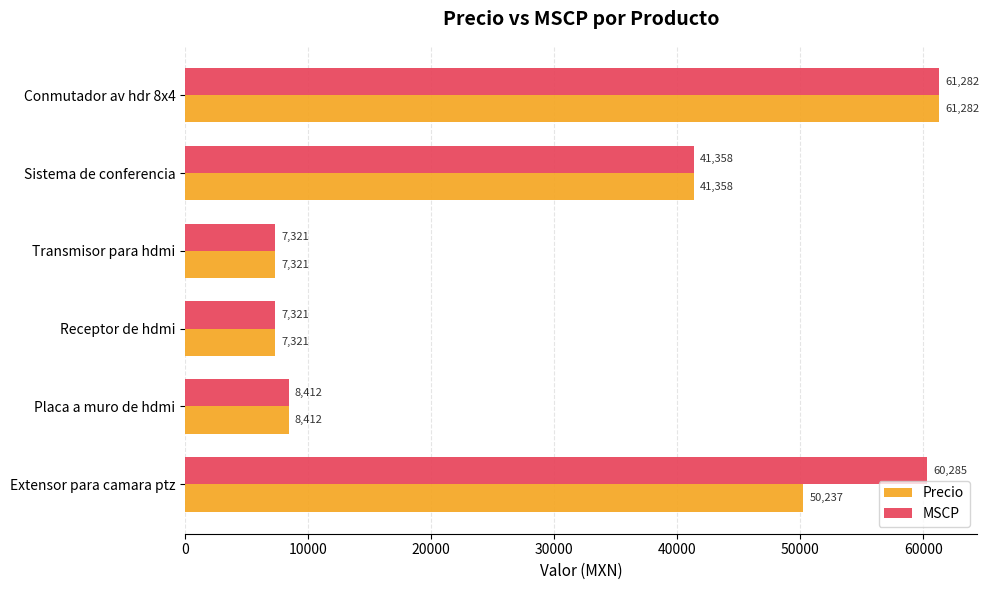

What is the difference between the second highest and second lowest values in the Precio series?

42916.0